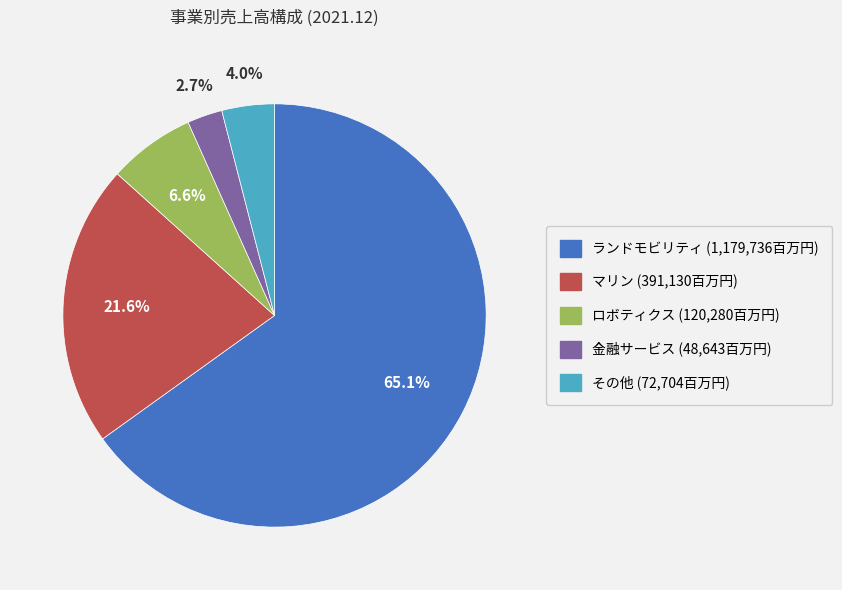

True or false: ロボティクス accounts for 7% of the total.

True